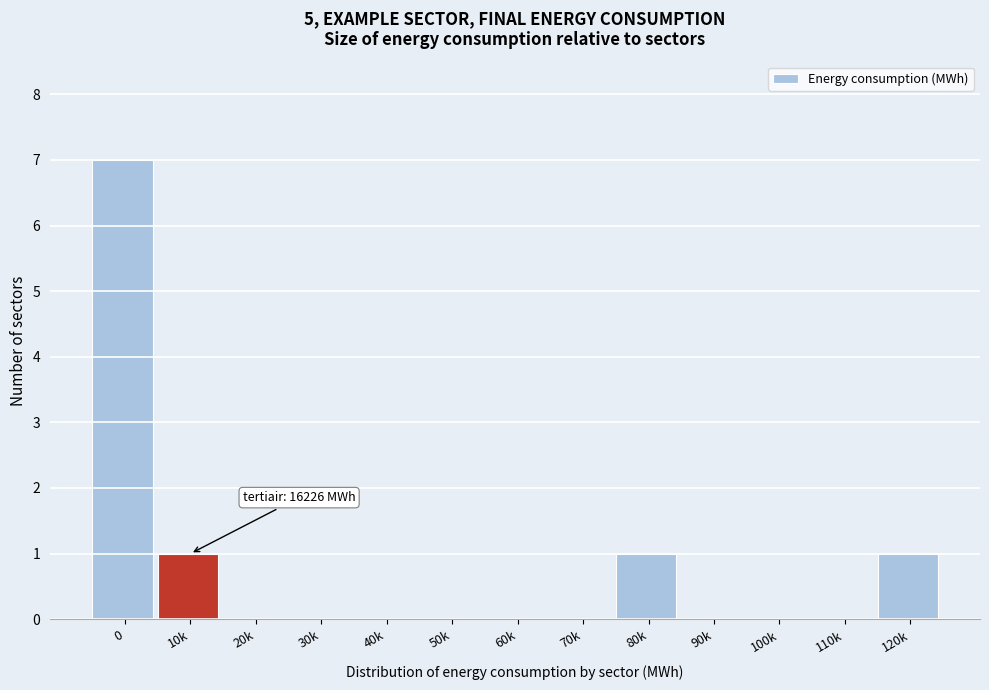

Reading left to right, transcribe all the data shown in this chart.

0=7	10k=1	20k=0	30k=0	40k=0	50k=0	60k=0	70k=0	80k=1	90k=0	100k=0	110k=0	120k=1